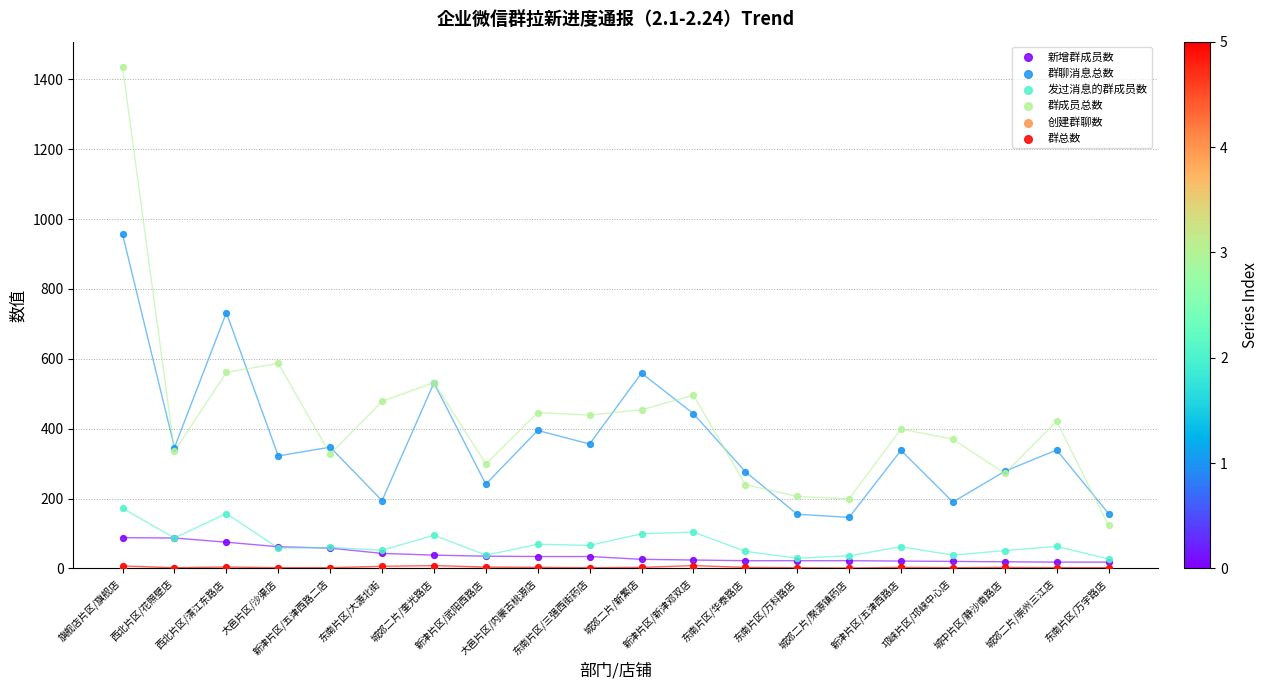

What are all the series names shown in the legend?

新增群成员数, 群聊消息总数, 发过消息的群成员数, 群成员总数, 创建群聊数, 群总数